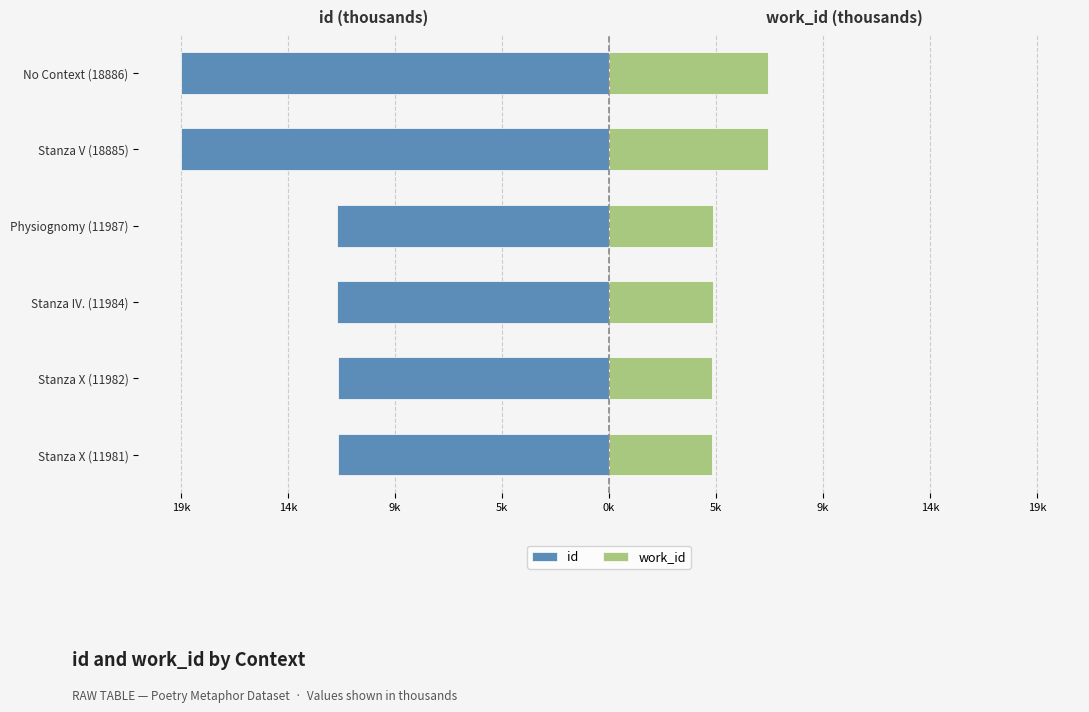

Rank the series at Stanza X (11981) from highest to lowest value.

work_id, id